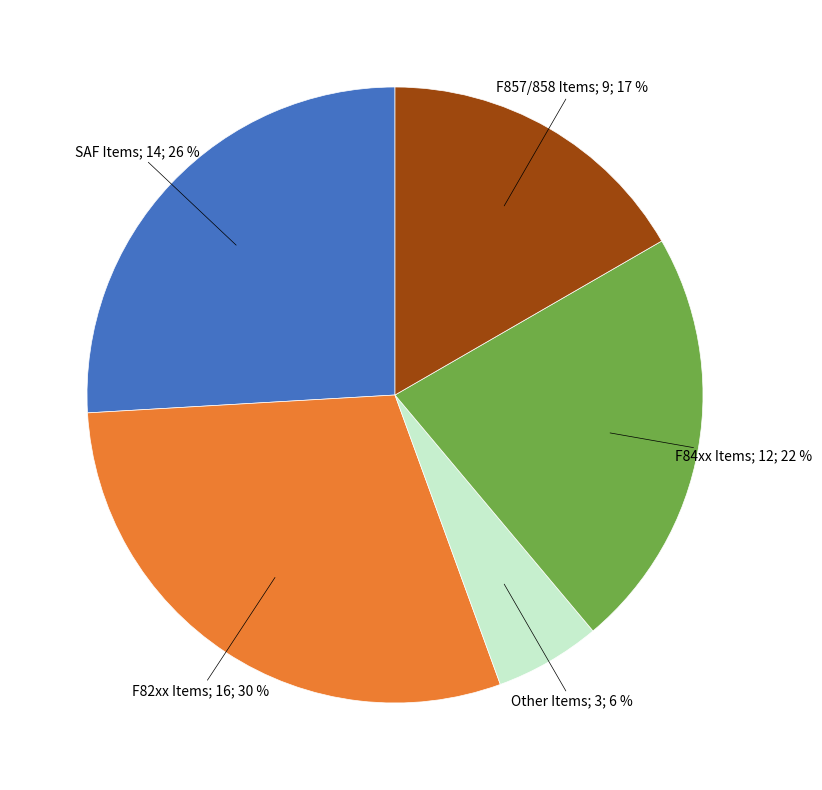

Is there any slice that represents more than half of the pie?

No